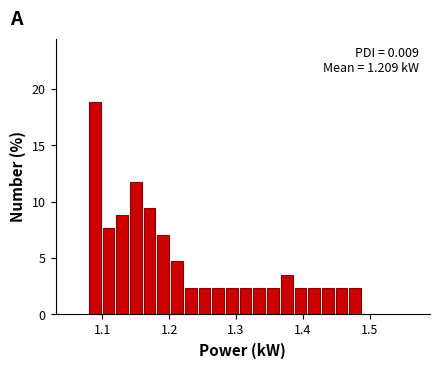

Read against the x-axis, roughly where is the centre of the tallest bar?

1.09